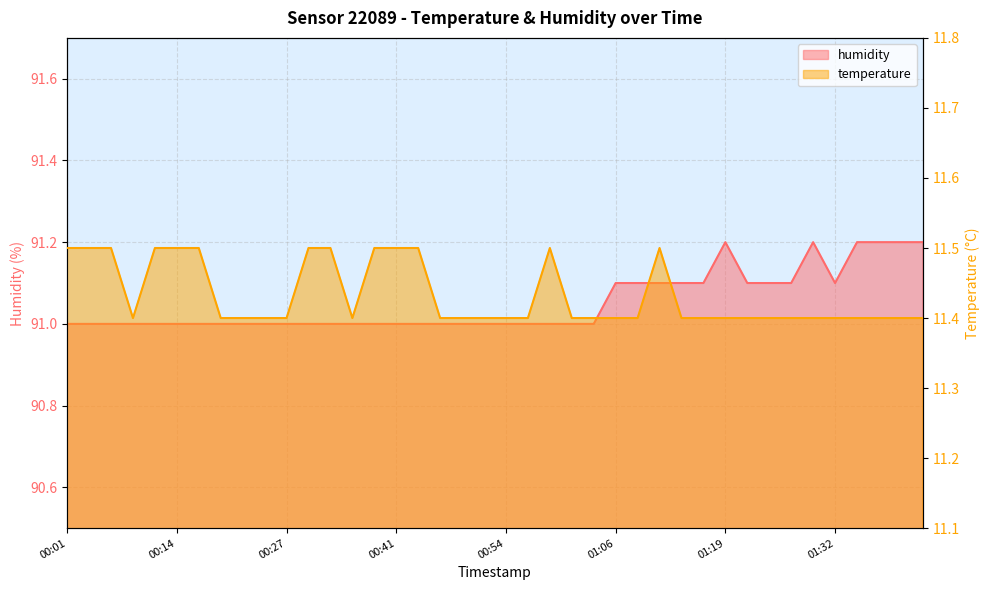

Is the value of humidity at 01:29 greater than the value of temperature at 00:09?

Yes